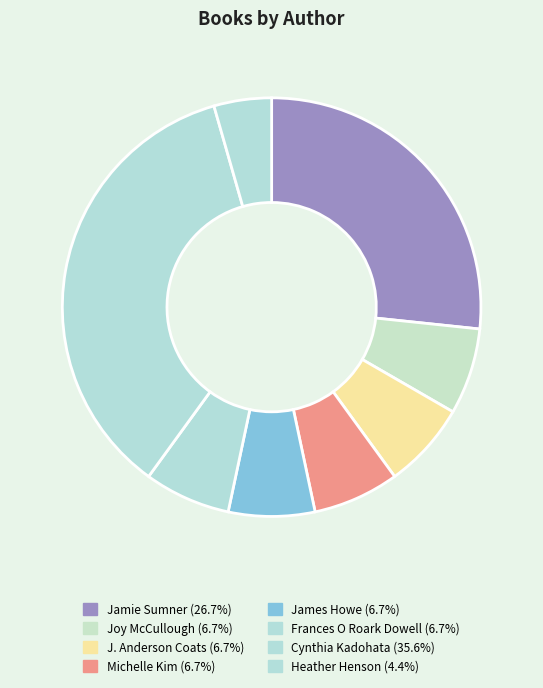

How many slices are in this pie chart?

8